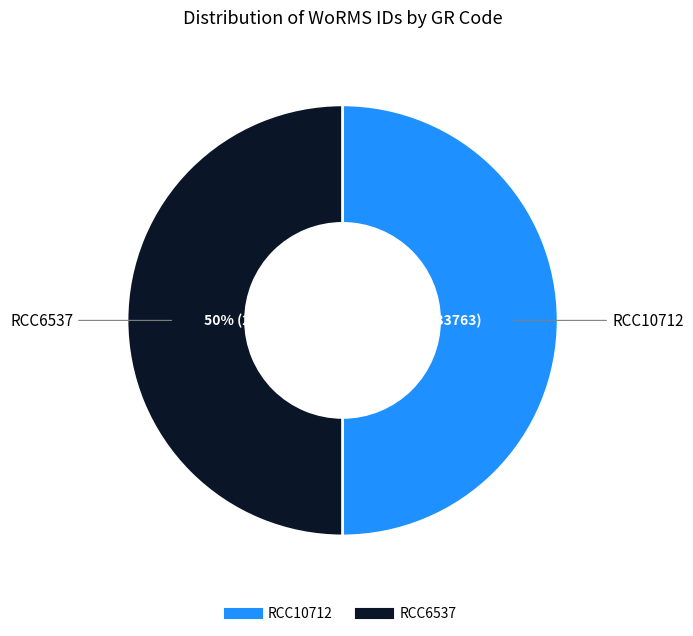

To the nearest percent, what portion does RCC10712 represent?

50%